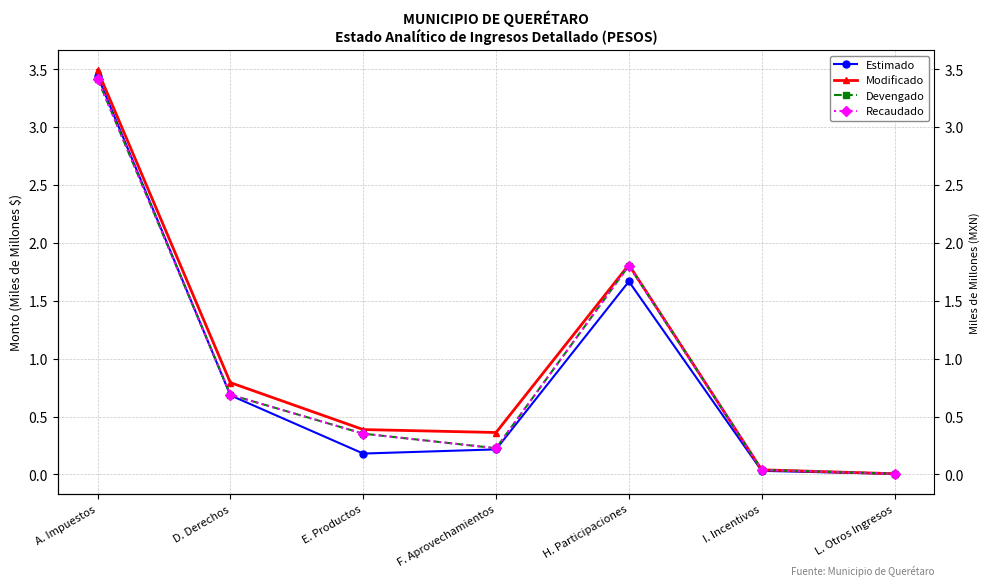

Rank the series by their maximum value, from lowest to highest.

Devengado, Recaudado, Estimado, Modificado